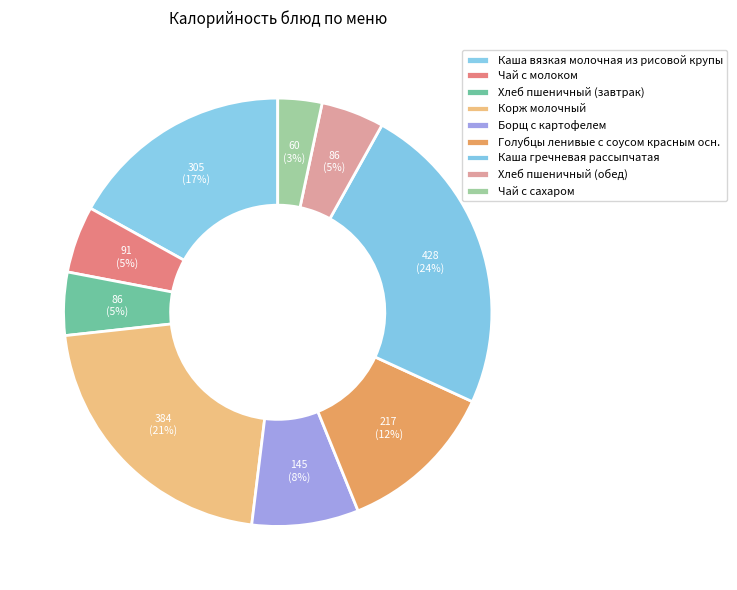

Rank the categories by value from lowest to highest.

Чай с сахаром, Хлеб пшеничный (завтрак), Хлеб пшеничный (обед), Чай с молоком, Борщ с картофелем, Голубцы ленивые с соусом красным осн., Каша вязкая молочная из рисовой крупы, Корж молочный, Каша гречневая рассыпчатая